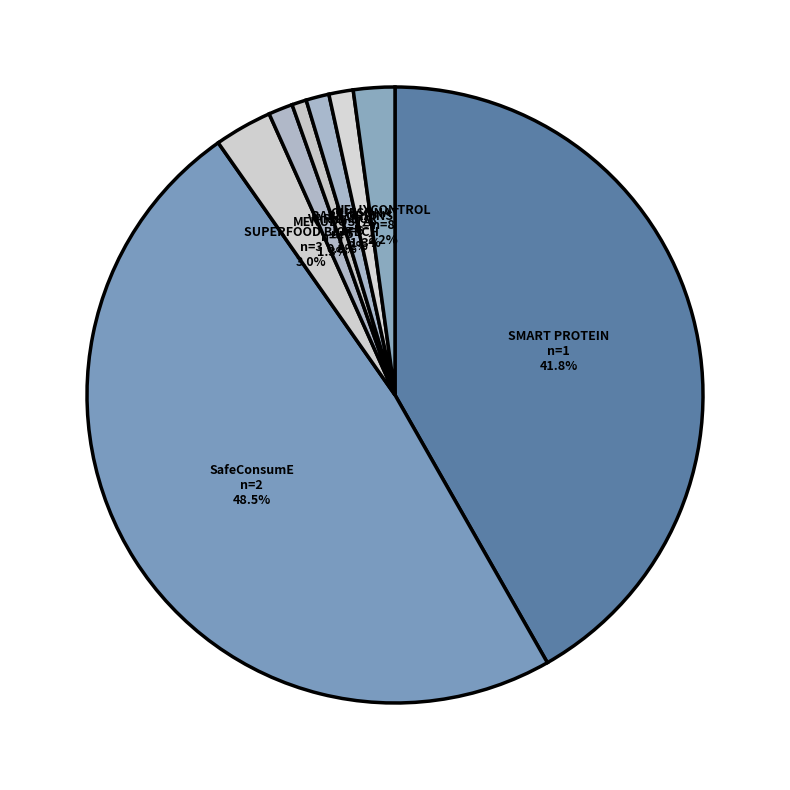

To the nearest percent, what portion does MENUDOSTA represent?

1%